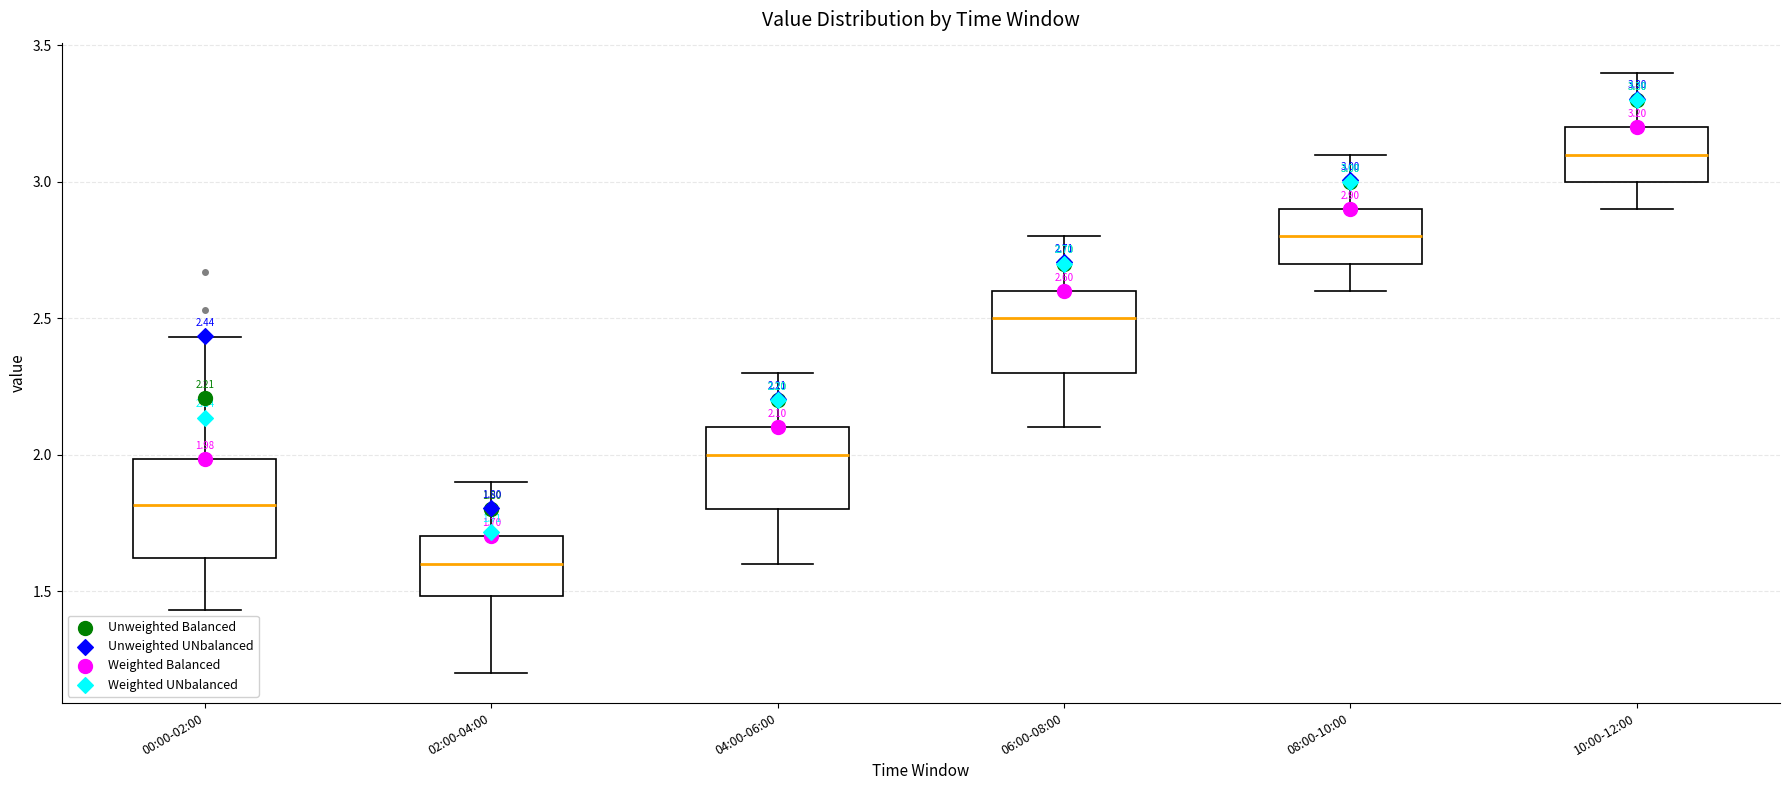

Comparing the boxes themselves (not the whiskers), which one is the tallest?

00:00-02:00